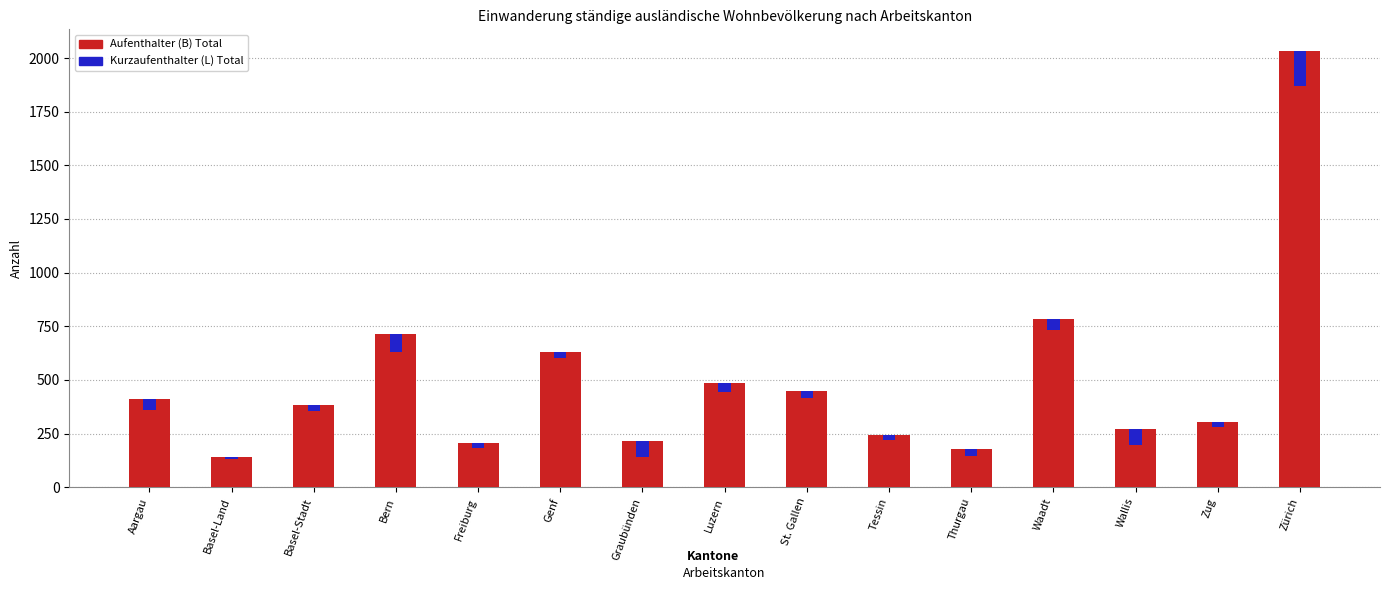

What is the greatest value displayed?

2032